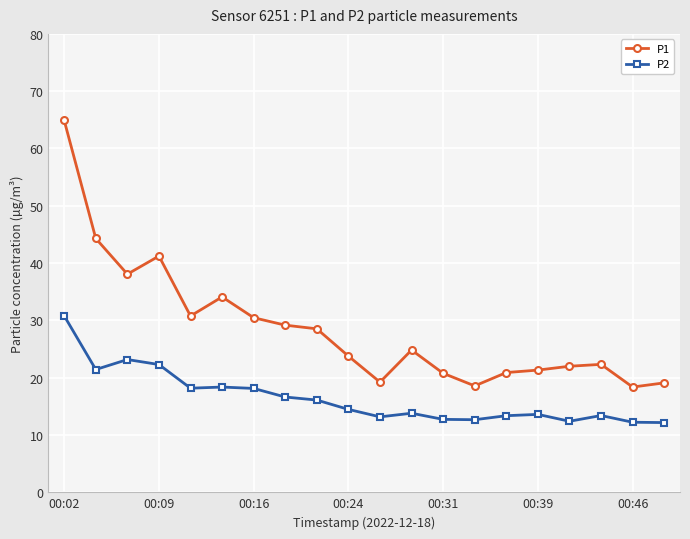

How many lines are shown in the chart?

2